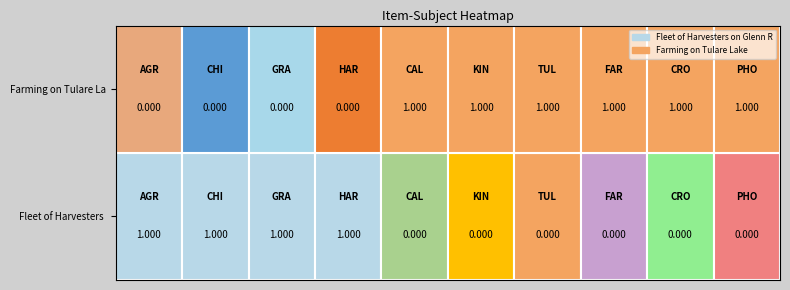

Count the number of data series in this chart.

2